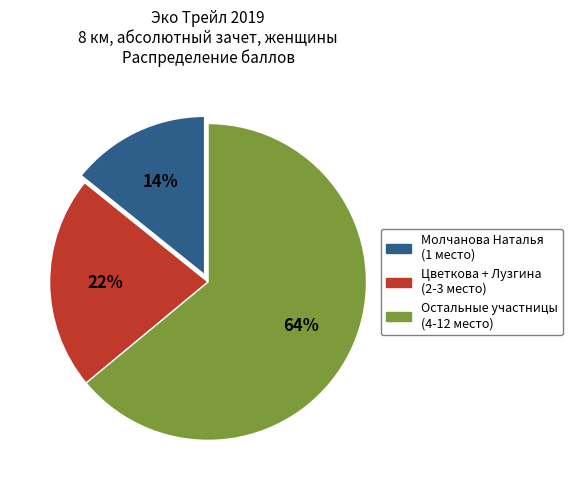

Which category has the smallest portion of the pie?

Молчанова Наталья (1 место)